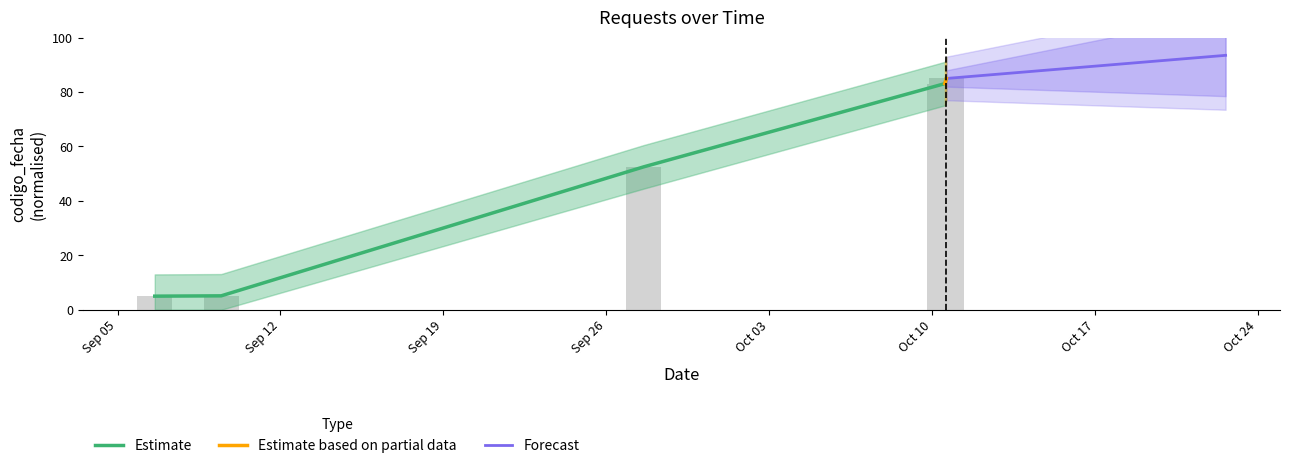

List the labels in order of value, smallest first.

2022-09-06 14:24:01, 2022-09-09 10:54:34, 2022-09-27 14:35:15, 2022-10-10 13:13:15, 2022-10-10 14:45:42